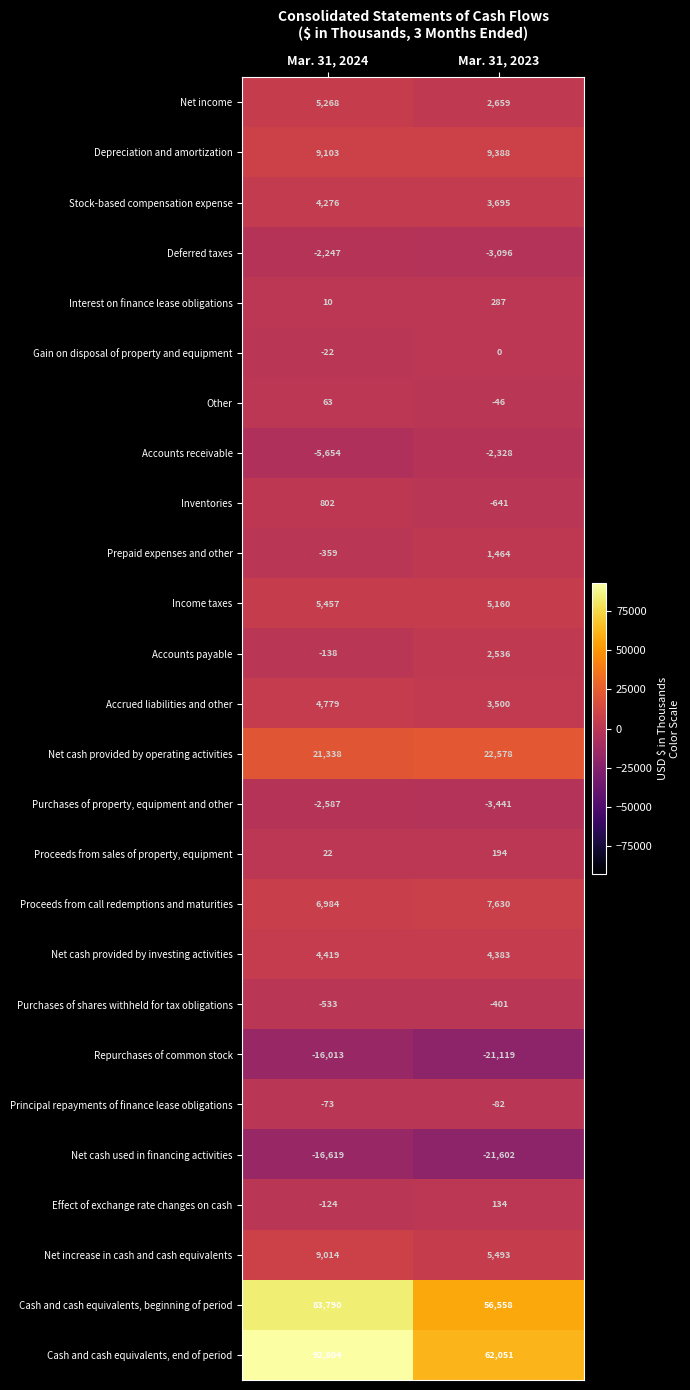

What value does the Purchases of shares withheld for tax obligations series have at Mar. 31, 2023?

-401